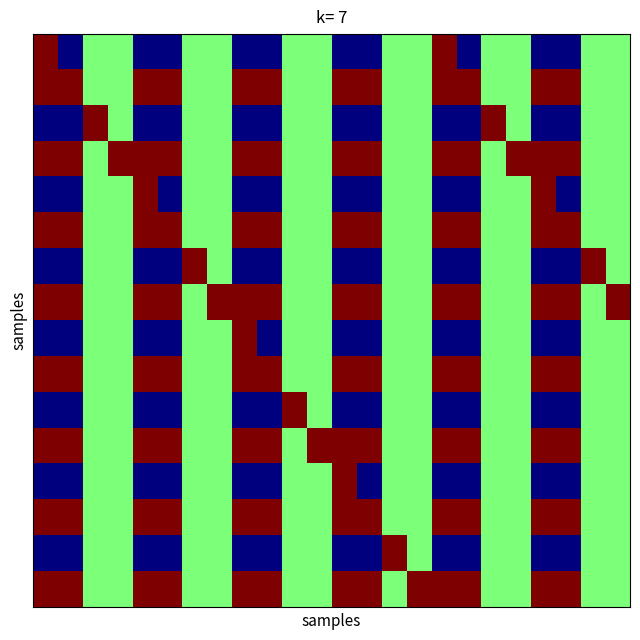

Count the number of data series in this chart.

16